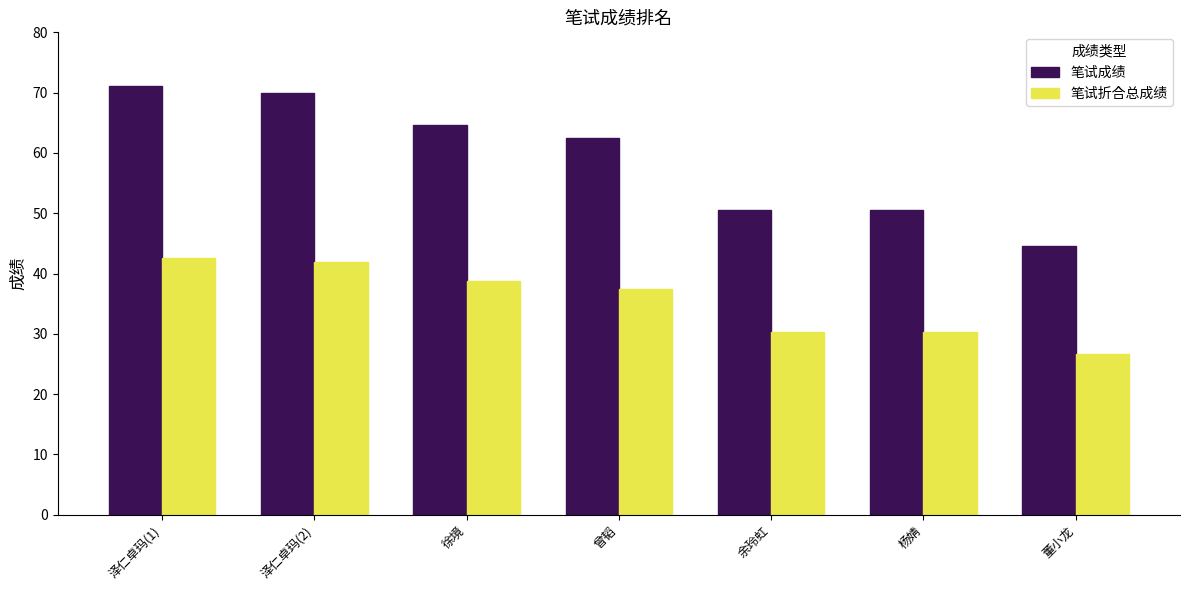

What is the spread (max minus min) of values at 余玲虹?

20.2